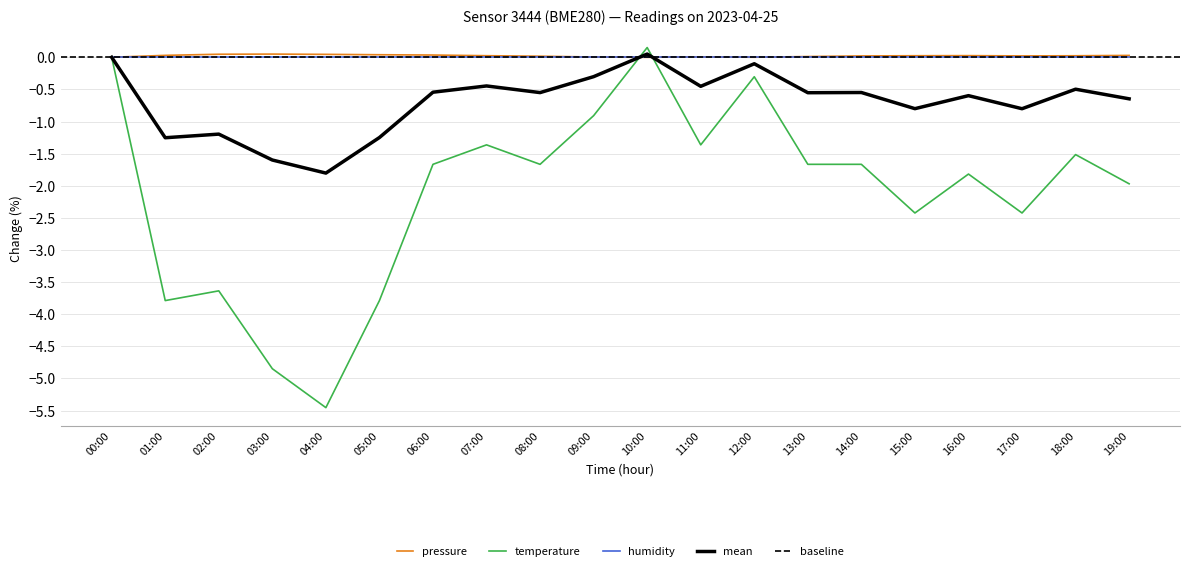

Which series changed the most between 15:00 and 19:00?

temperature